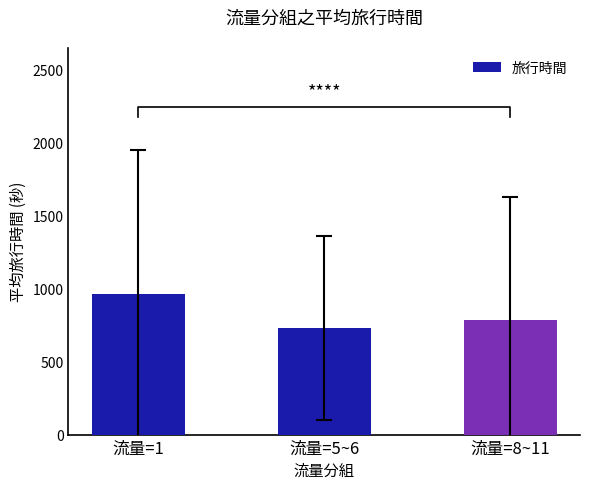

List the labels in order of value, largest first.

流量=1, 流量=8~11, 流量=5~6